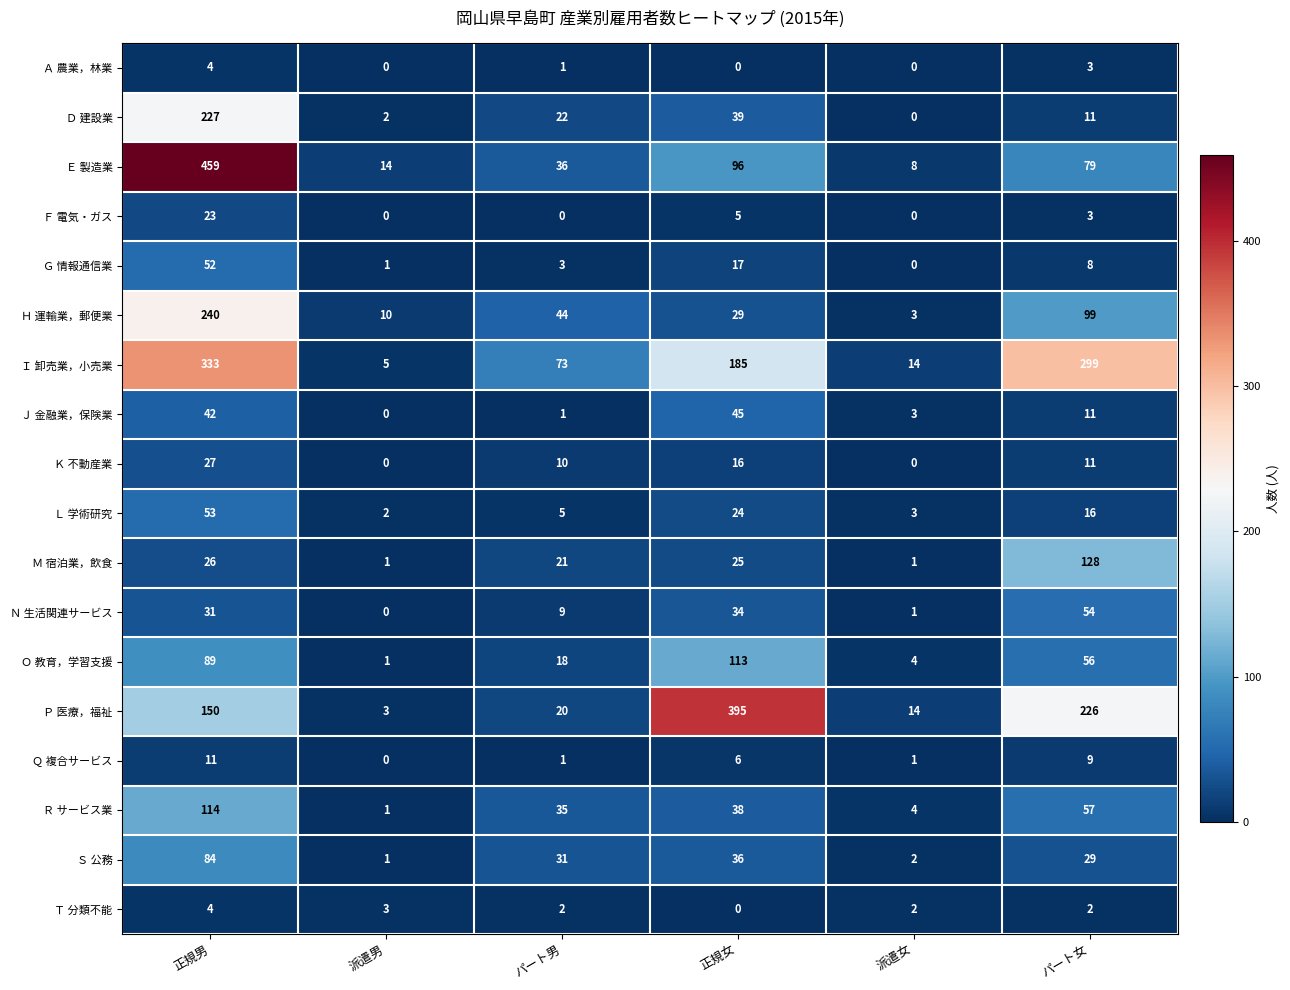

Which category has the highest value in the Ｊ 金融業，保険業 series?

正規女